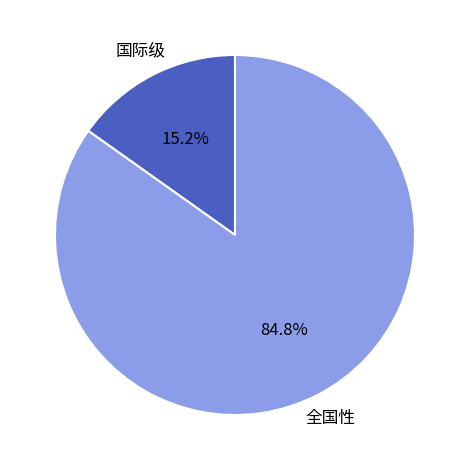

Which has a higher value, 国际级 or 全国性?

全国性